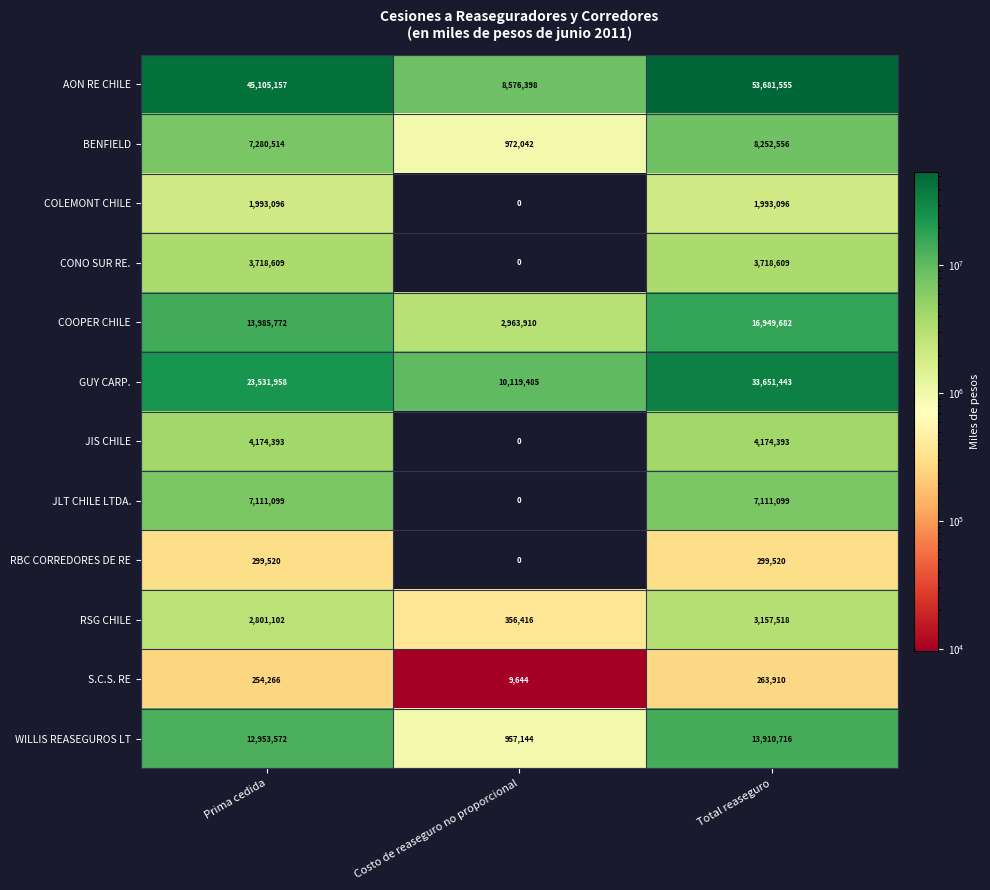

What is the average value of the RBC CORREDORES DE RE series?

199680